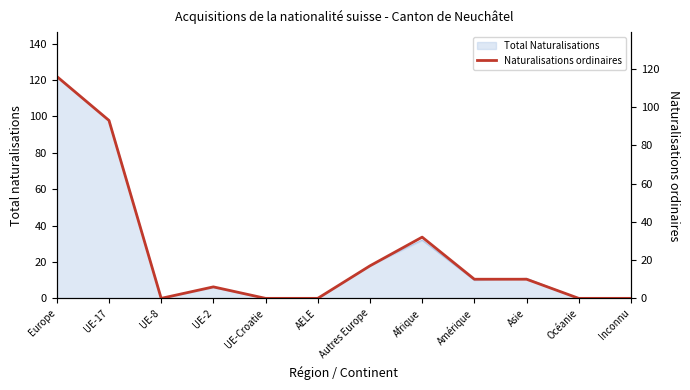

Where is the data nearest to the value 58?

Afrique